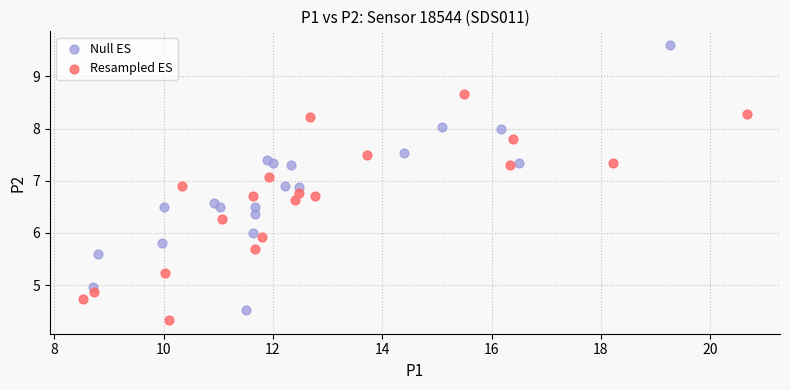

Which series has the widest spread of Y values?

Null ES